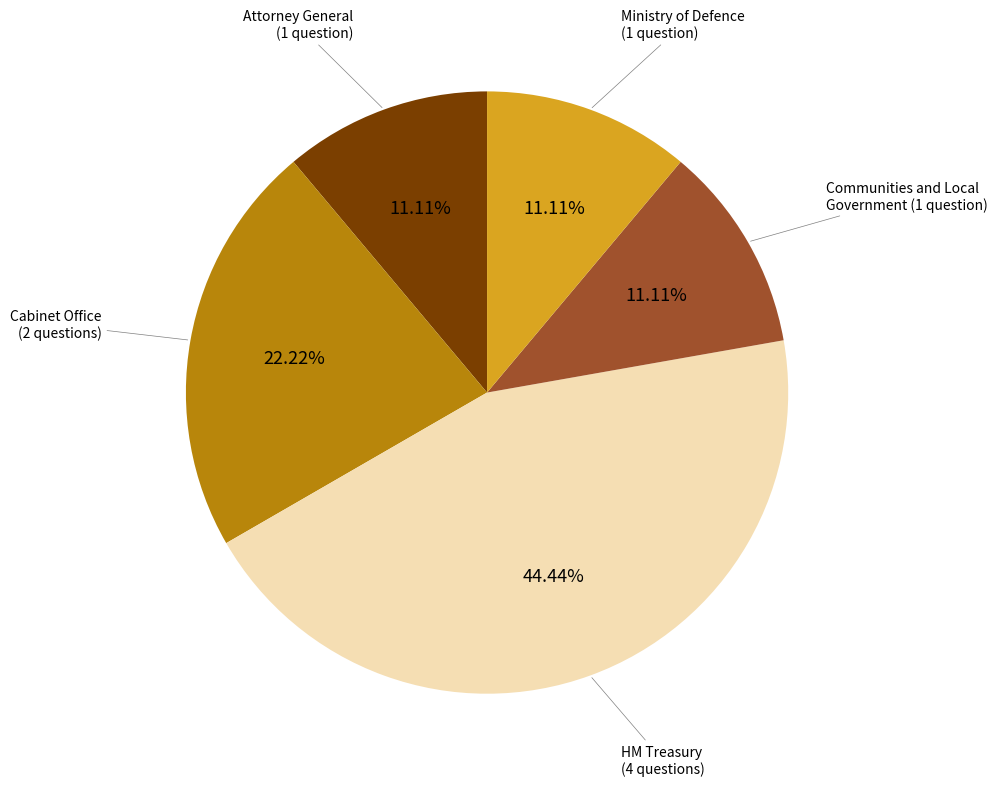

Is there any slice that represents more than half of the pie?

No